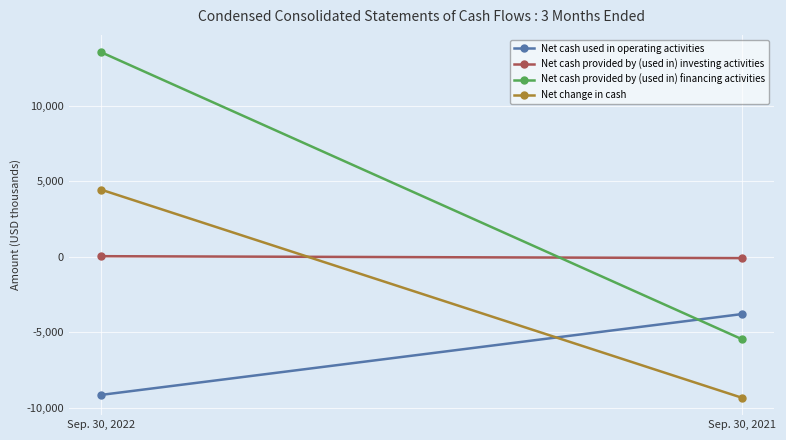

True or false: Net cash used in operating activities has a value of -2093 at Sep. 30, 2021.

False